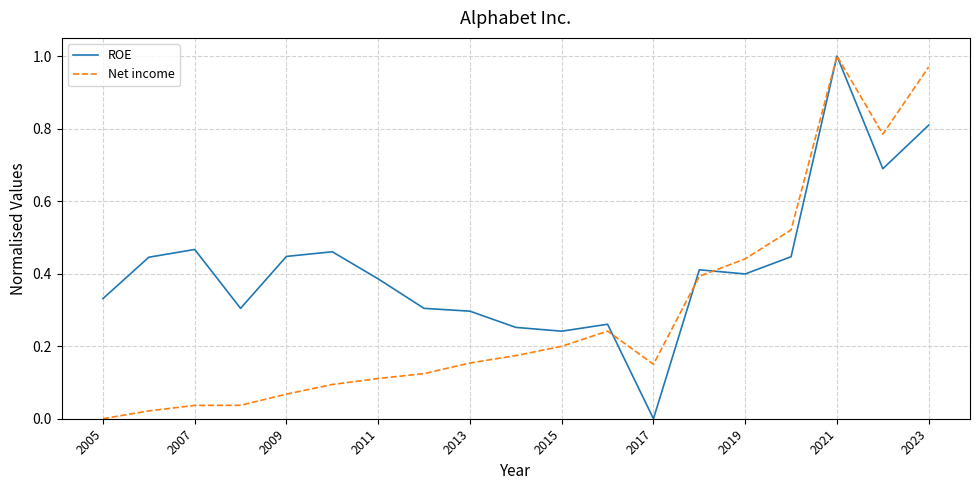

List the series in order of their overall mean, lowest first.

Net income, ROE